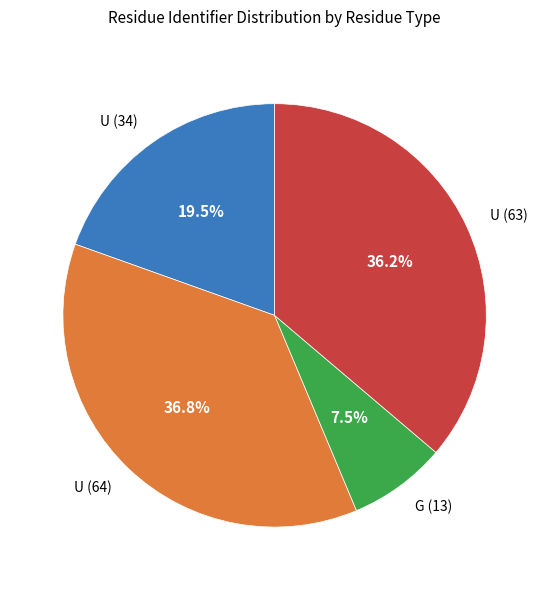

Is there a majority slice in this chart?

No